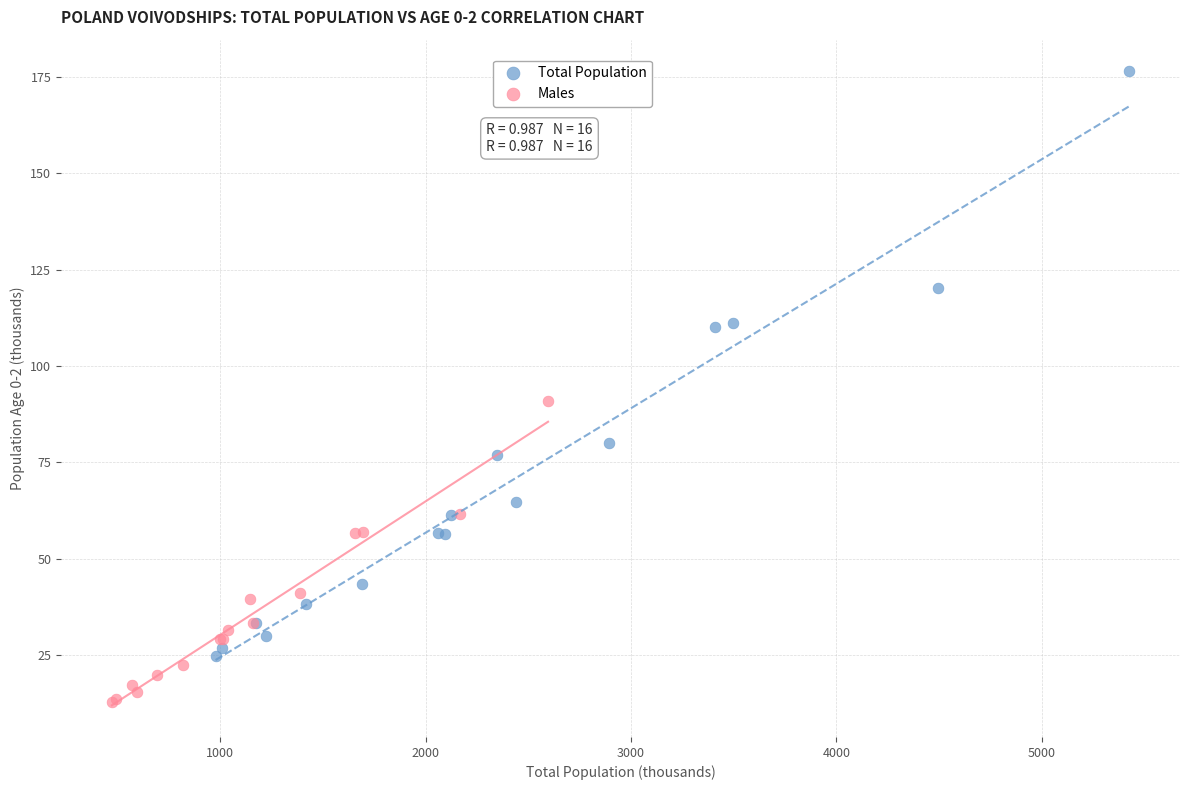

Which series contains the highest Y value?

Total Population